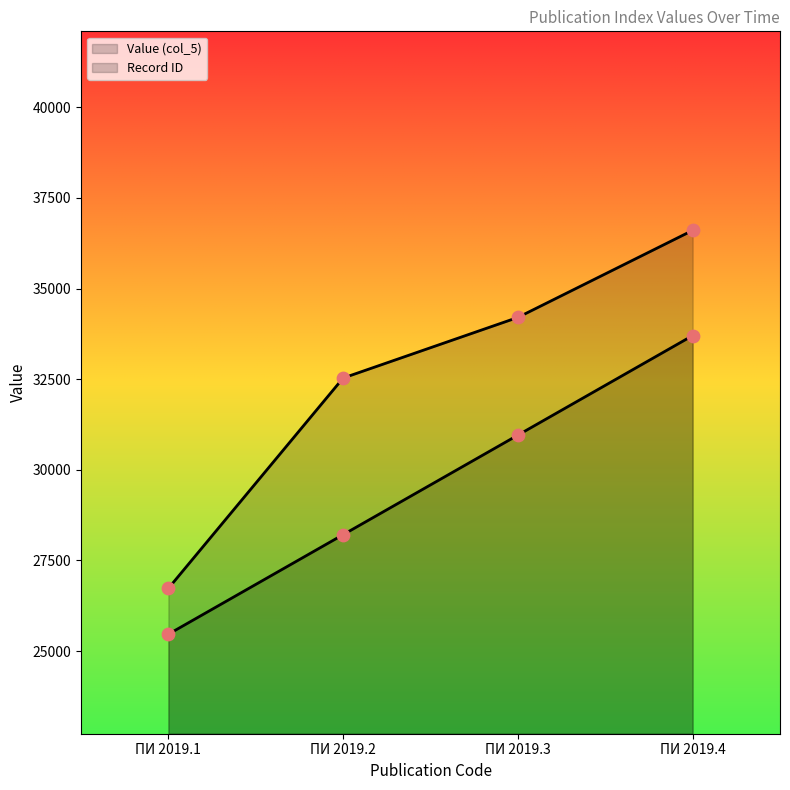

At how many categories does at least one series exceed 25873?

4